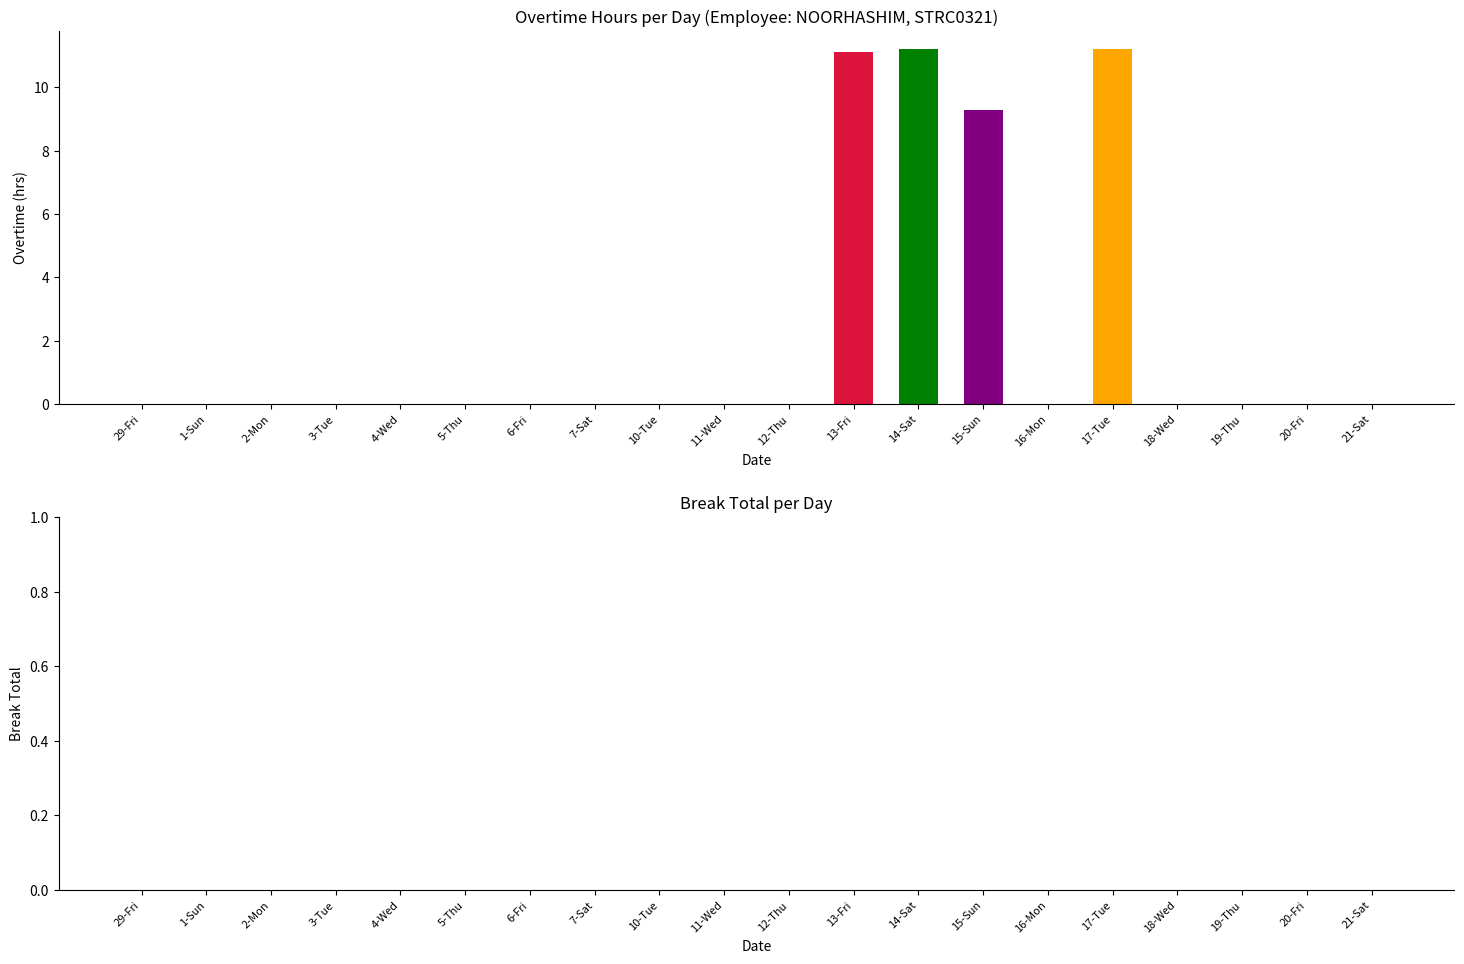

The chart shows a value of -7.2 at 4-Wed. True or false?

False